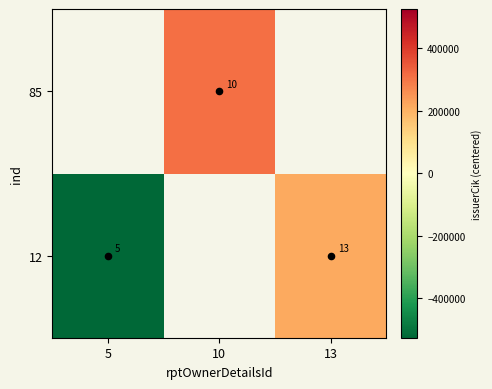

At which label does 85 first exceed 308320?

10